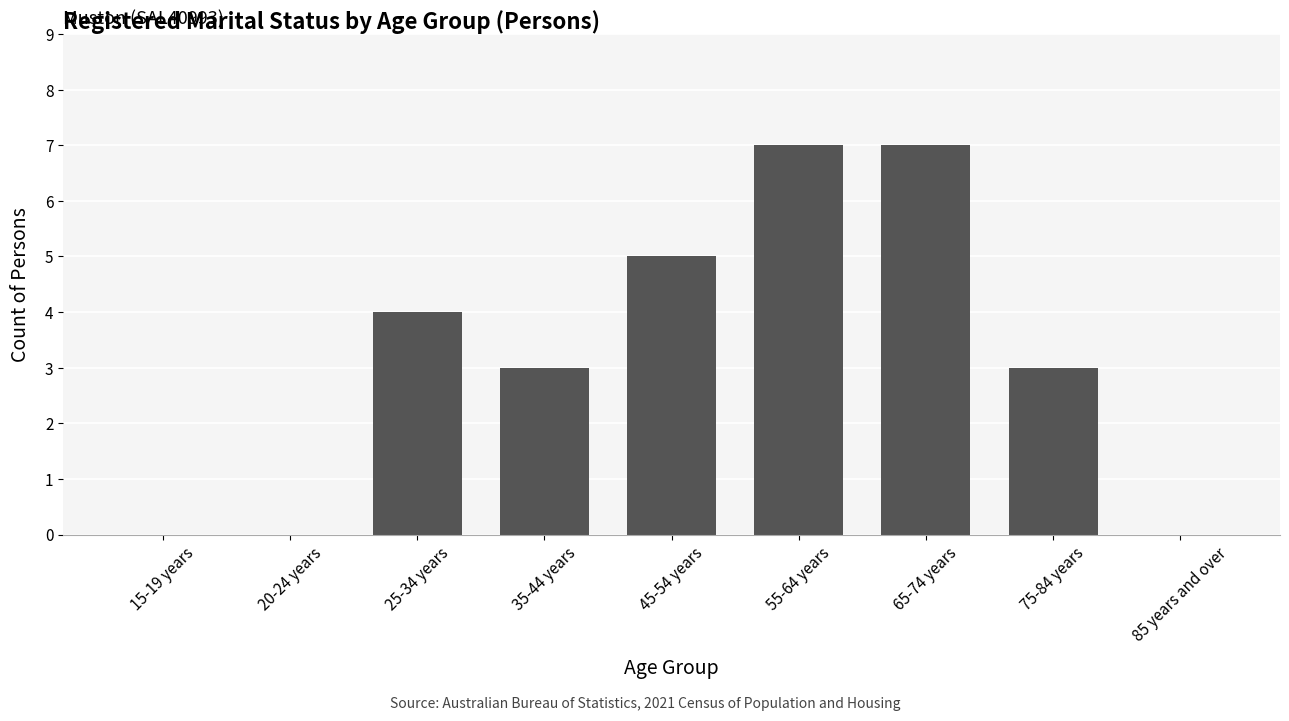

What is the maximum value shown in the chart?

7